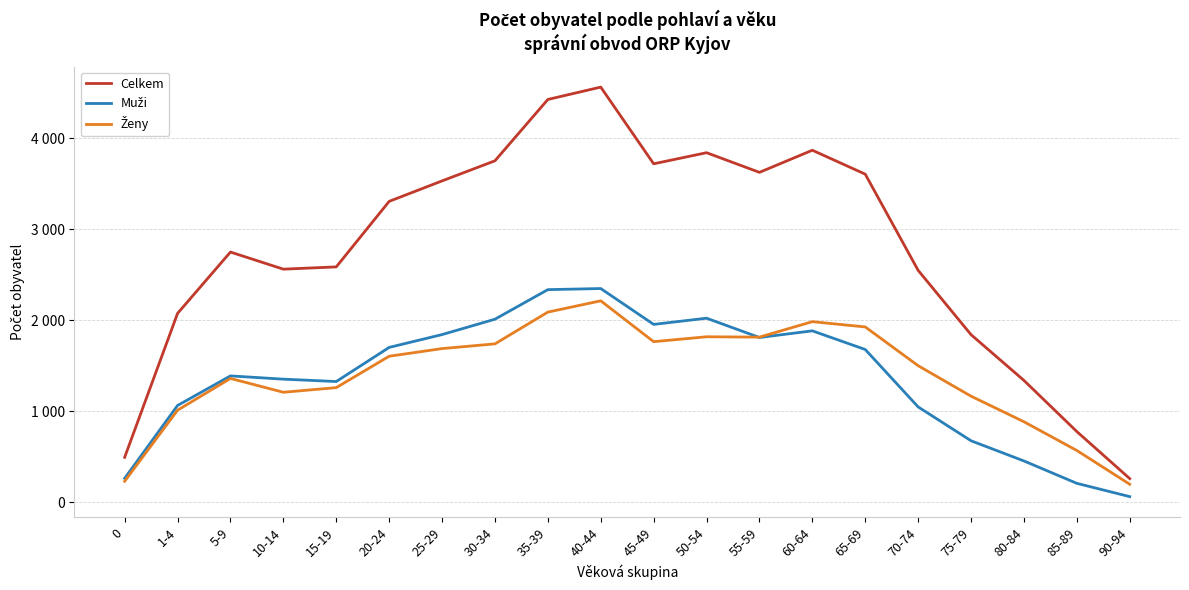

Does the chart have visible grid lines?

Yes